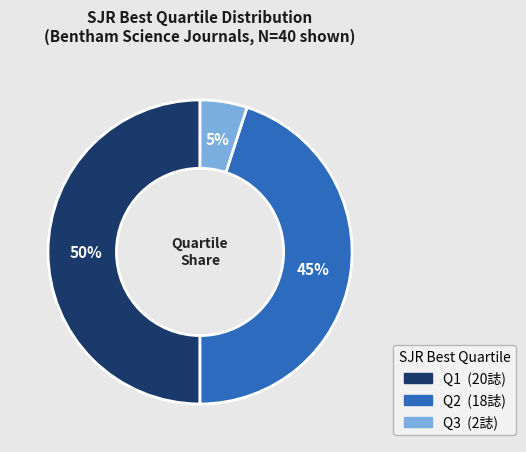

To the nearest percent, what is the average slice percentage?

33%